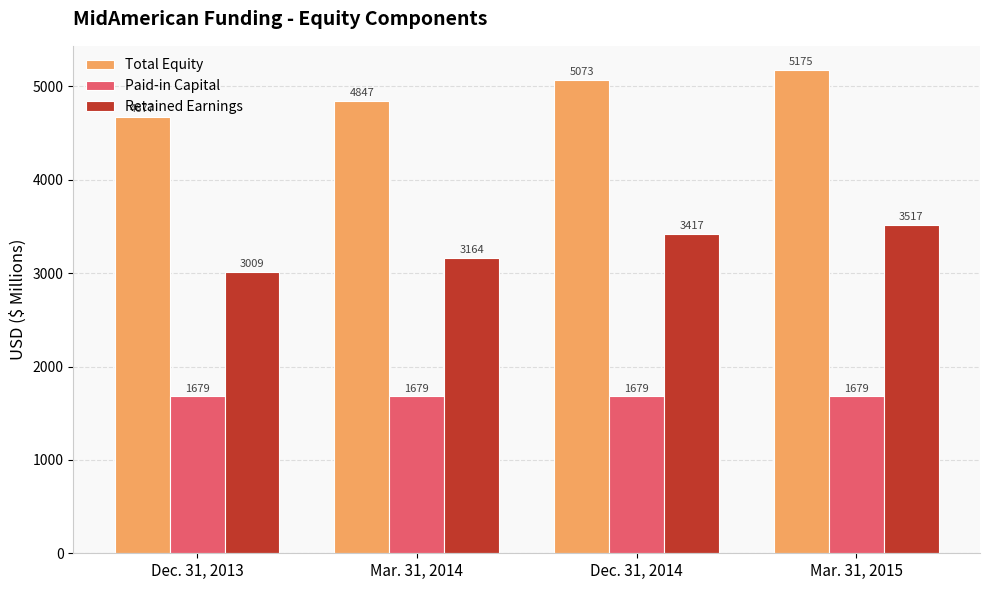

What is the value of the Total Equity bar at the 2nd from the left?

4847